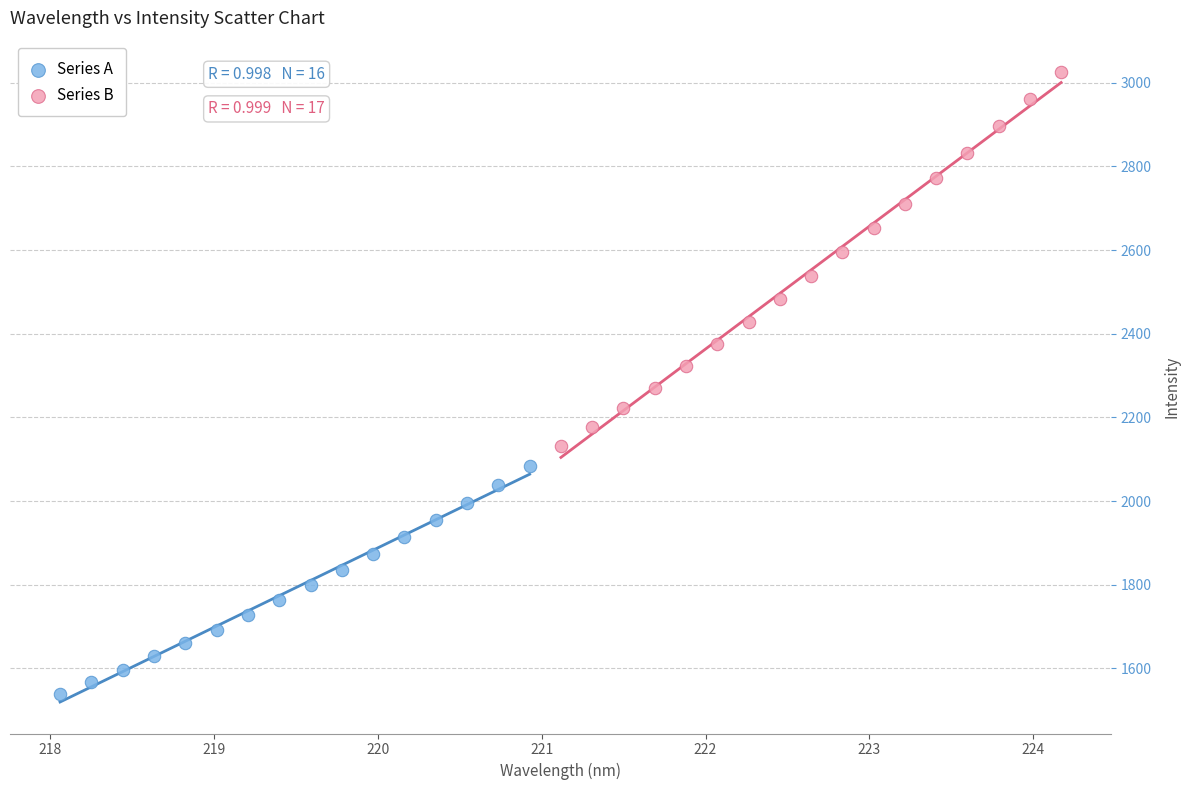

Which series reaches the maximum Y coordinate?

Series B